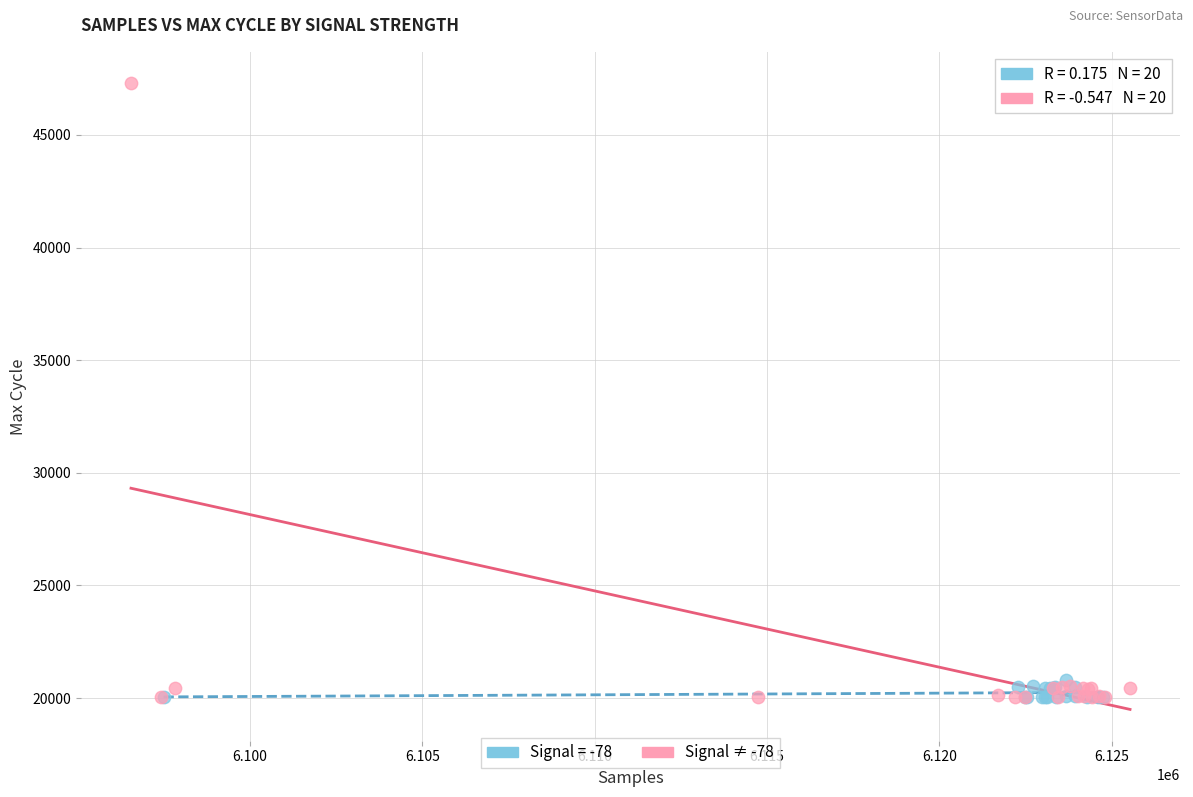

Which series has the widest spread of Y values?

Signal ≠ -78